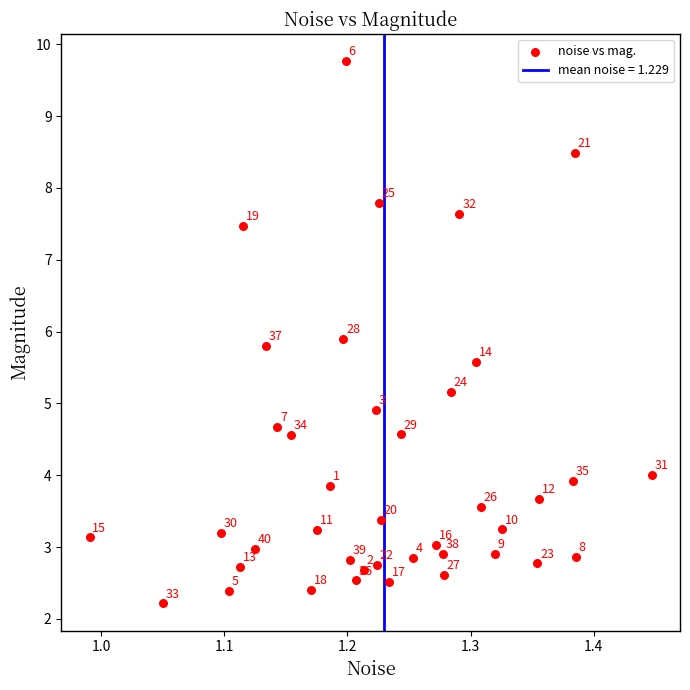

What Y value in the scatter plot is closest to 5?

4.9